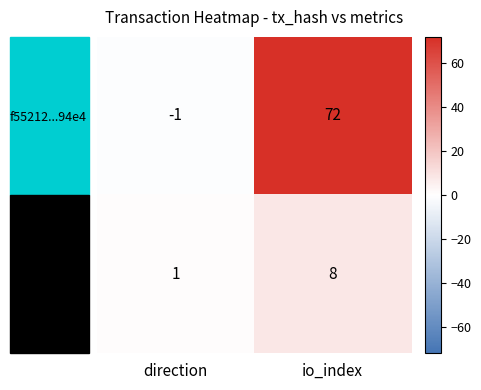

At io_index, list the series in order from smallest to largest.

f4ee4d...5e2, f55212...94e4